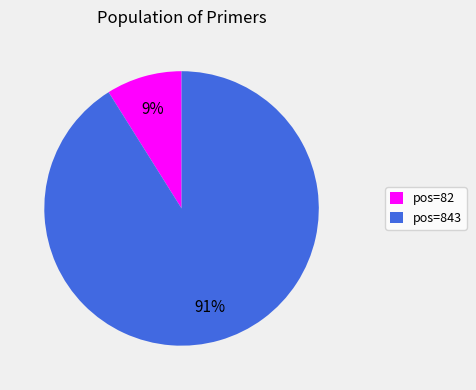

To the nearest percent, what is the average slice percentage?

50%